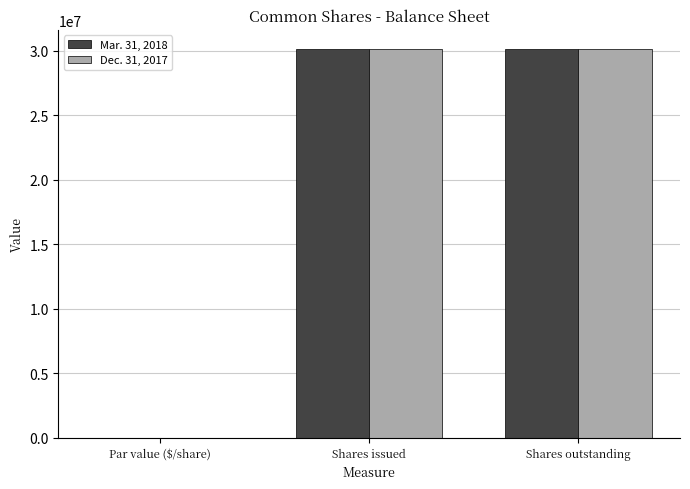

Is the value of Mar. 31, 2018 at Par value ($/share) greater than the value of Dec. 31, 2017 at Shares outstanding?

No